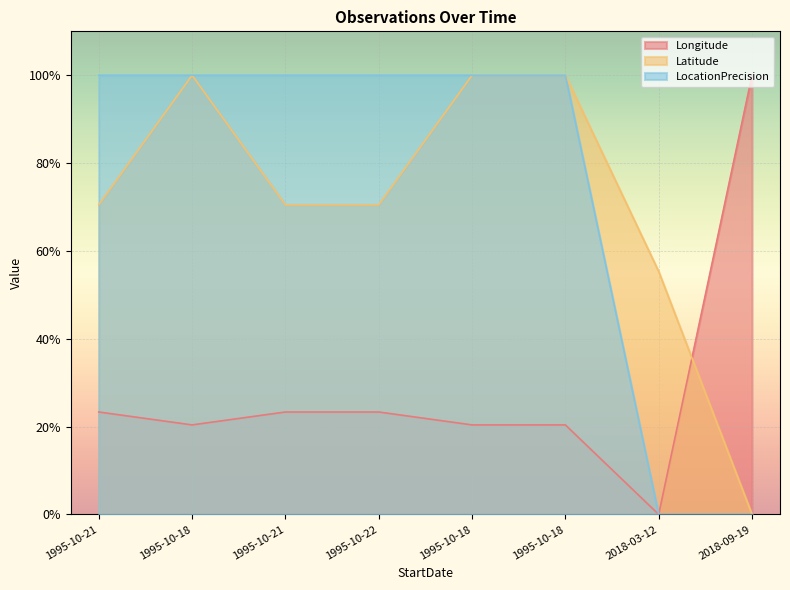

True or false: LocationPrecision has a value of 1.0 at 1995-10-22.

True